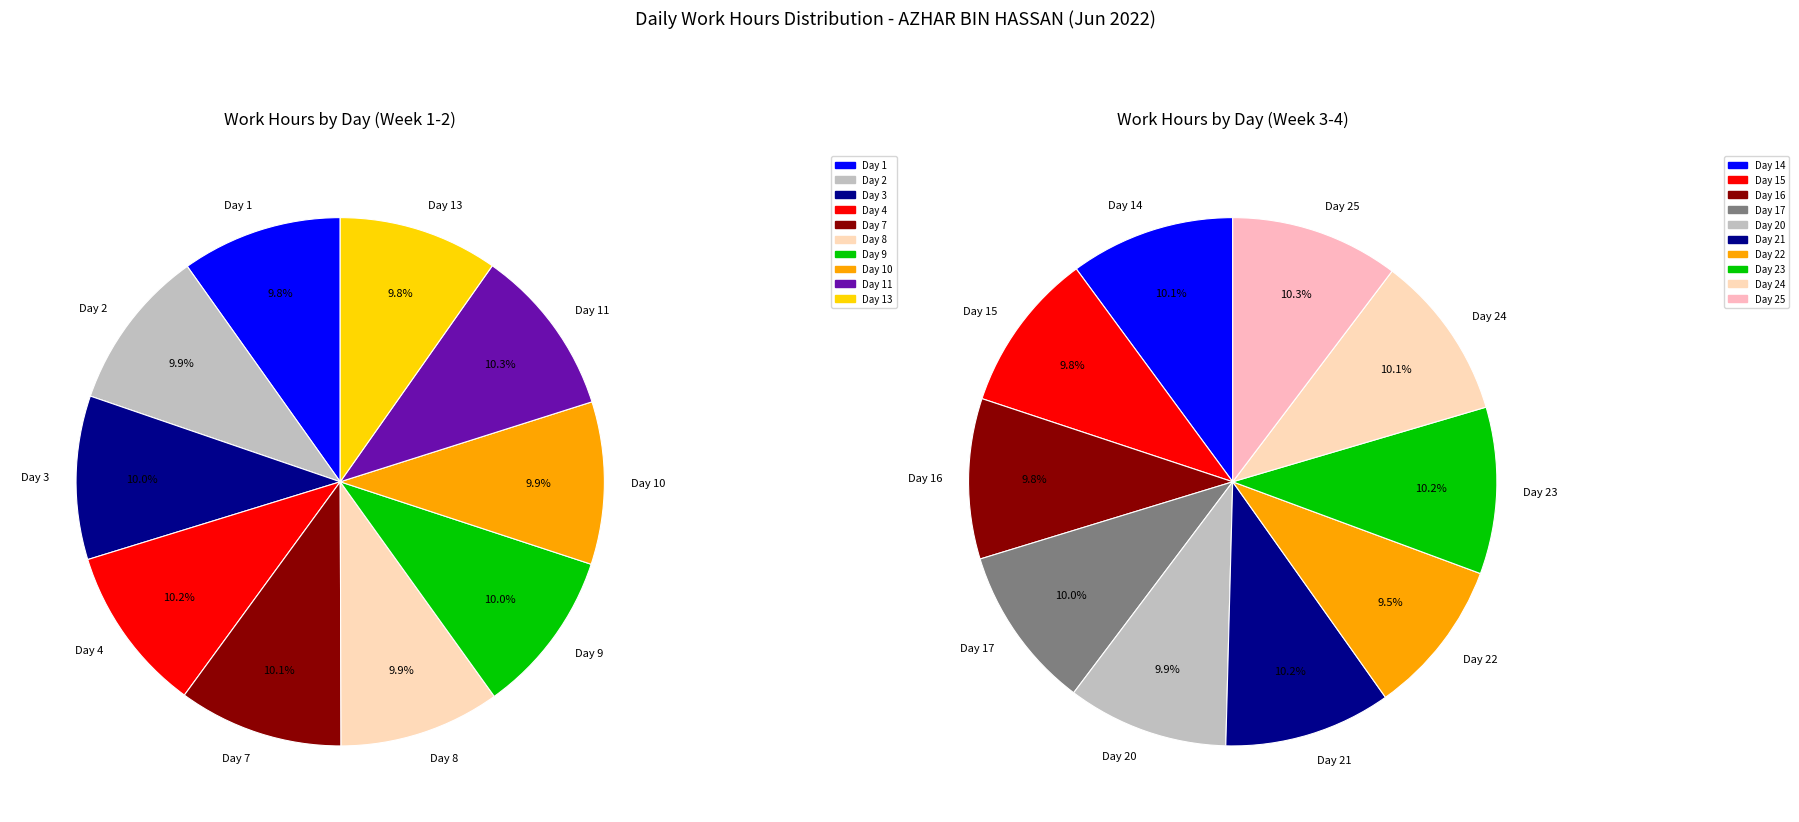

Does Day 22 represent more than half of the total?

No